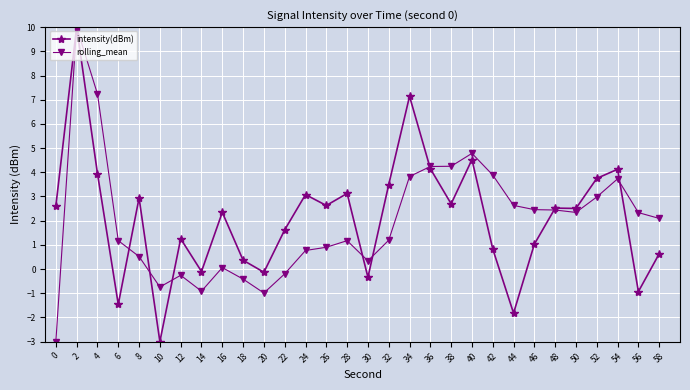

At how many categories does at least one series exceed 8?

1